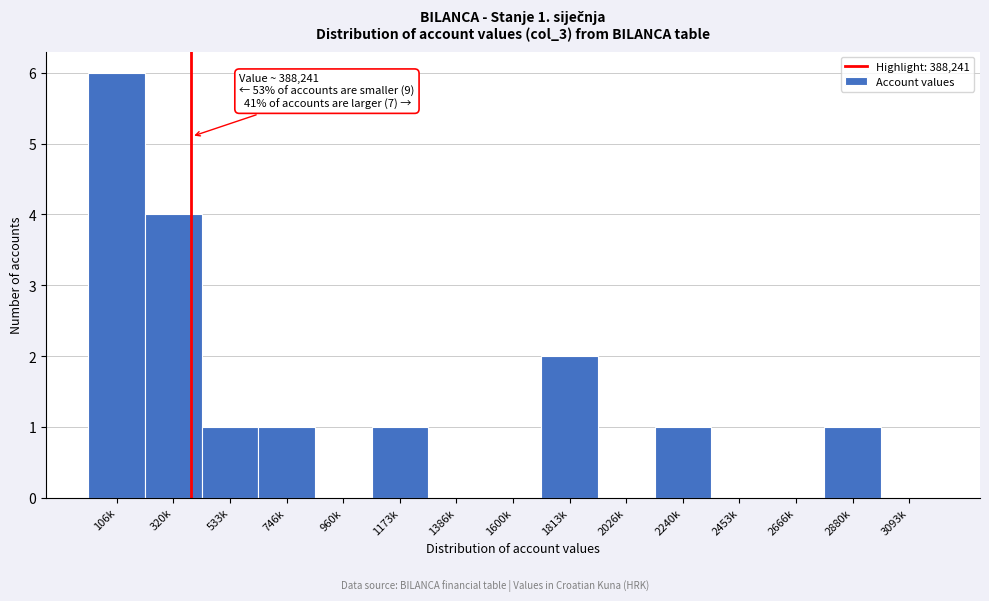

Reading left to right, transcribe all the data shown in this chart.

106k=6	320k=4	533k=1	746k=1	960k=0	1173k=1	1386k=0	1600k=0	1813k=2	2026k=0	2240k=1	2453k=0	2666k=0	2880k=1	3093k=0